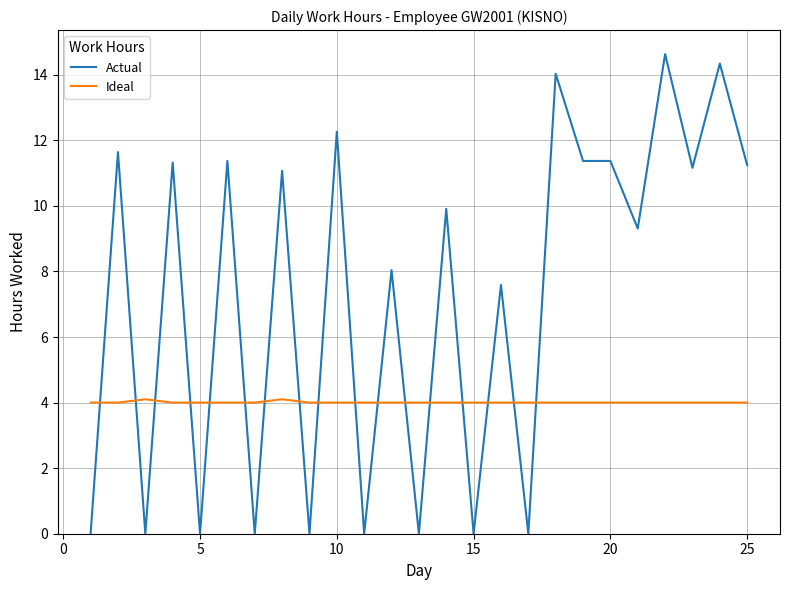

What is the maximum value shown in the chart?

14.6